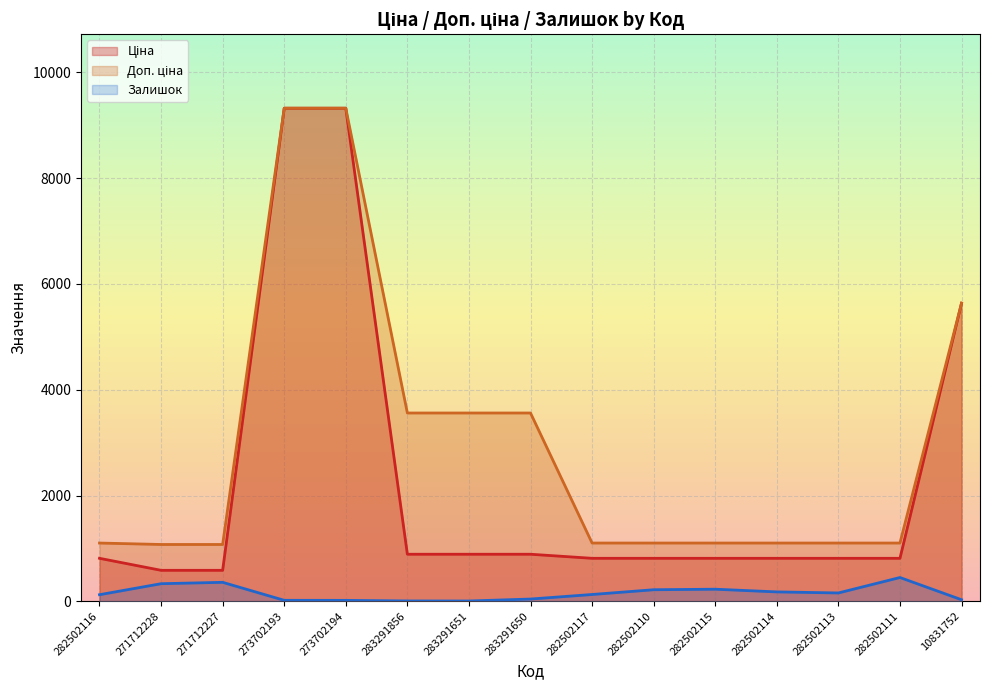

What is the difference between the highest and lowest values at 273702193?

9302.4